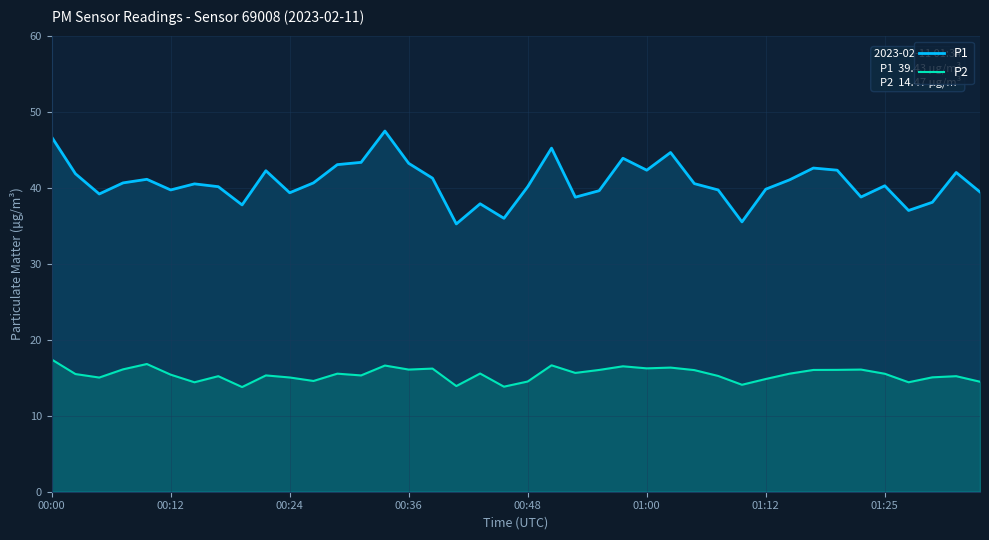

In P1, how many points are higher than both neighbors (excluding endpoints)?

11